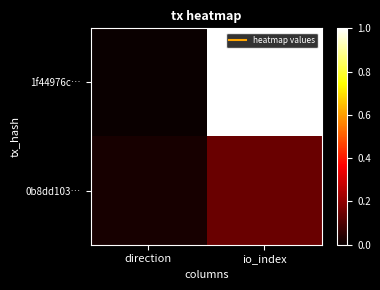

Rank the series at direction from lowest to highest value.

1f44976c…, 0b8dd103…